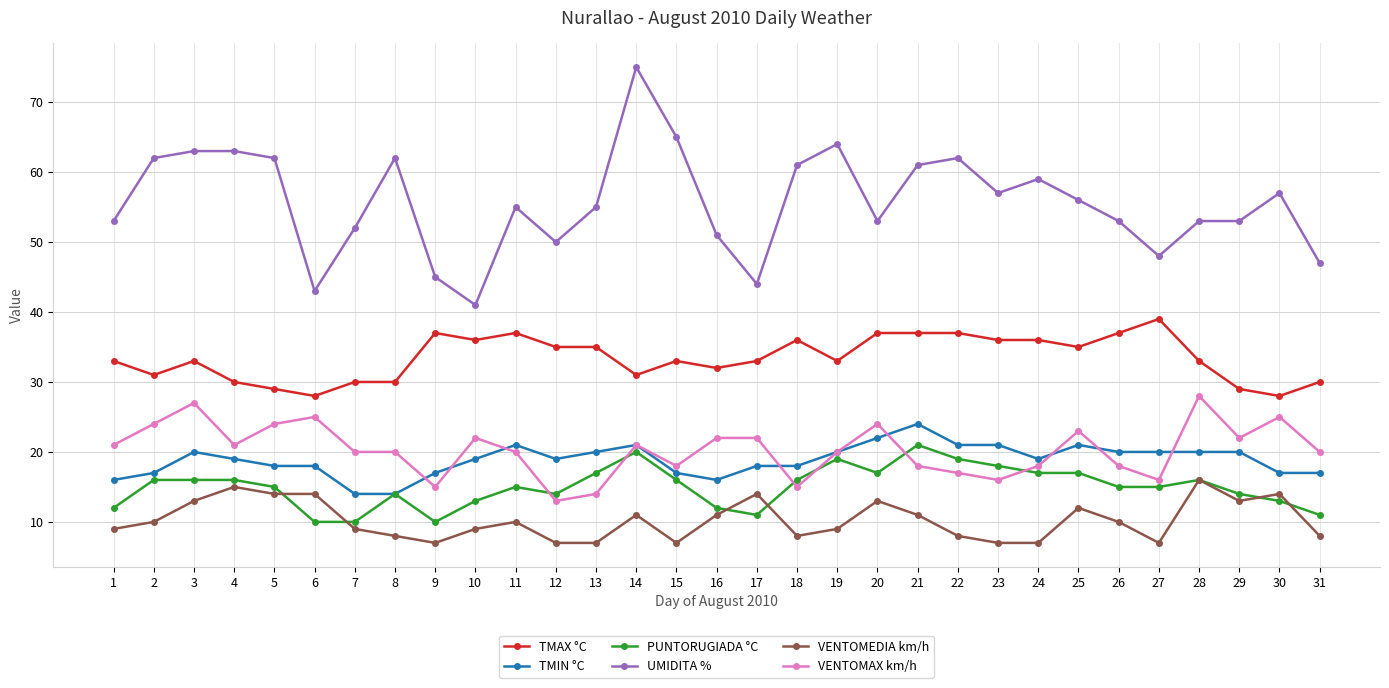

Count the number of data series in this chart.

6